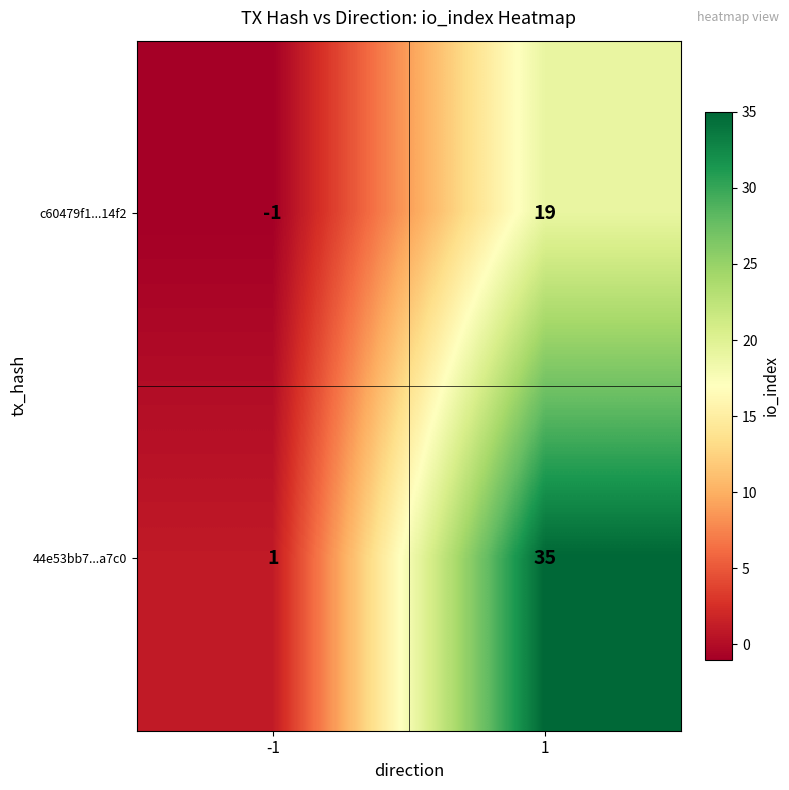

What is the difference between the maximum and minimum values in the 44e53bb7...a7c0 series?

34